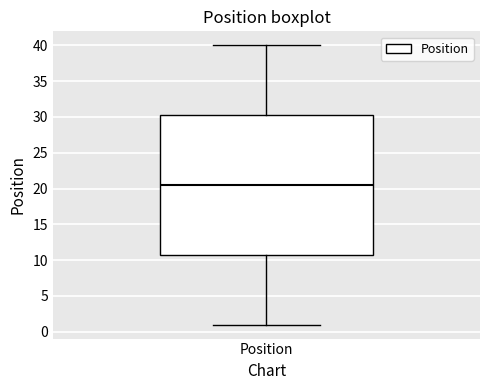

Read this box plot against the y-axis: the position of the median line, the range covered by the box, and the ends of both whiskers. The values are not printed on the chart, so give them approximately, as read against the axis.

median 20.5, box 11.0 to 30.5, whiskers 1.0 to 40.0